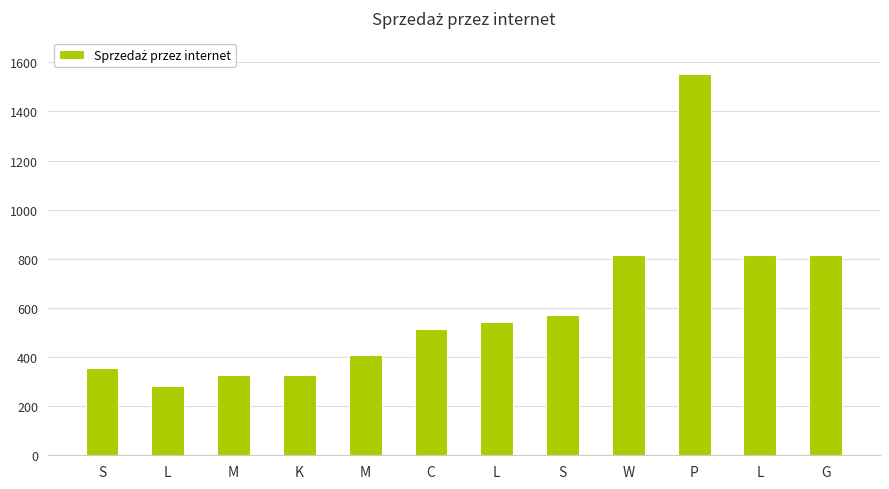

Reading left to right, extract all data points from this chart.

355.1	284.0	326.8	326.3	408.2	514.4	541.0	571.0	815.0	1552.8	815.0	815.0